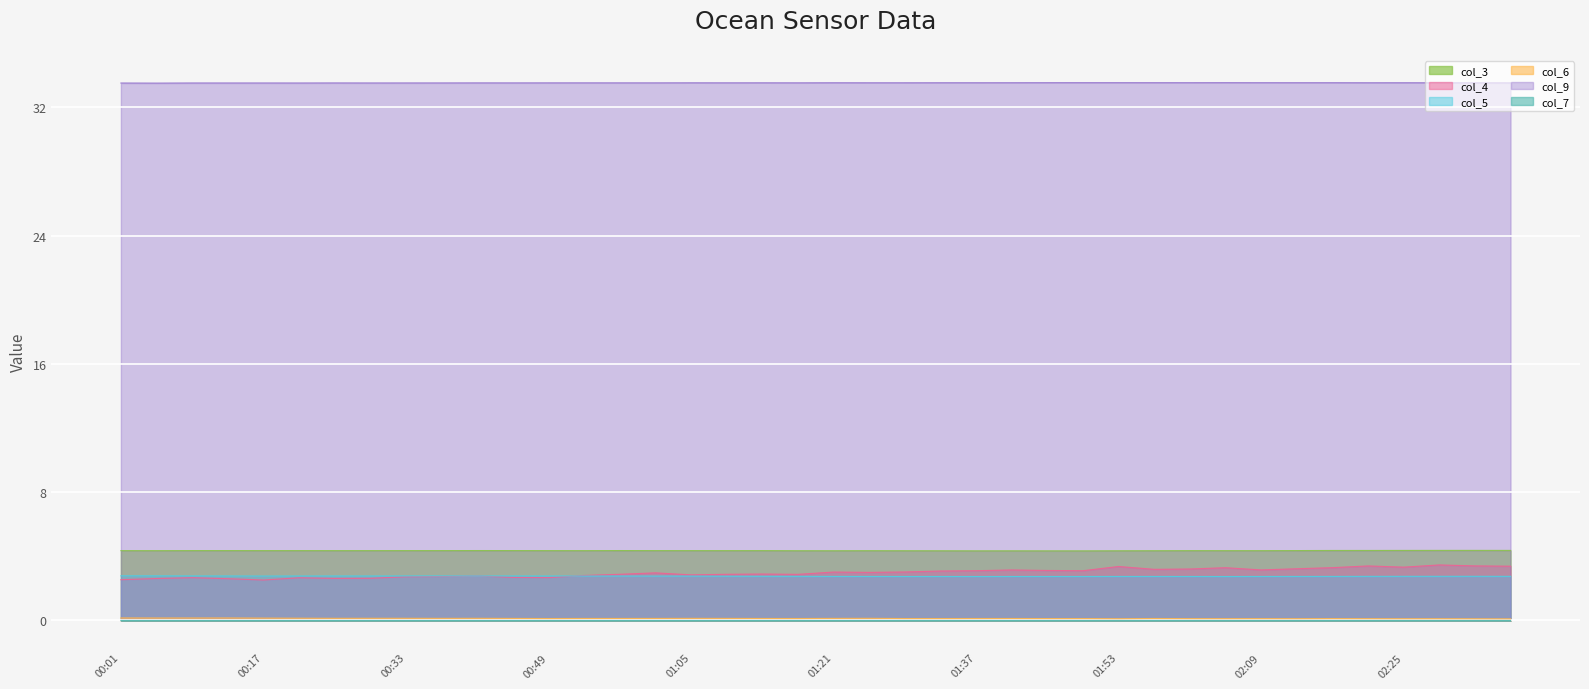

What is the maximum value shown in the chart?

33.5